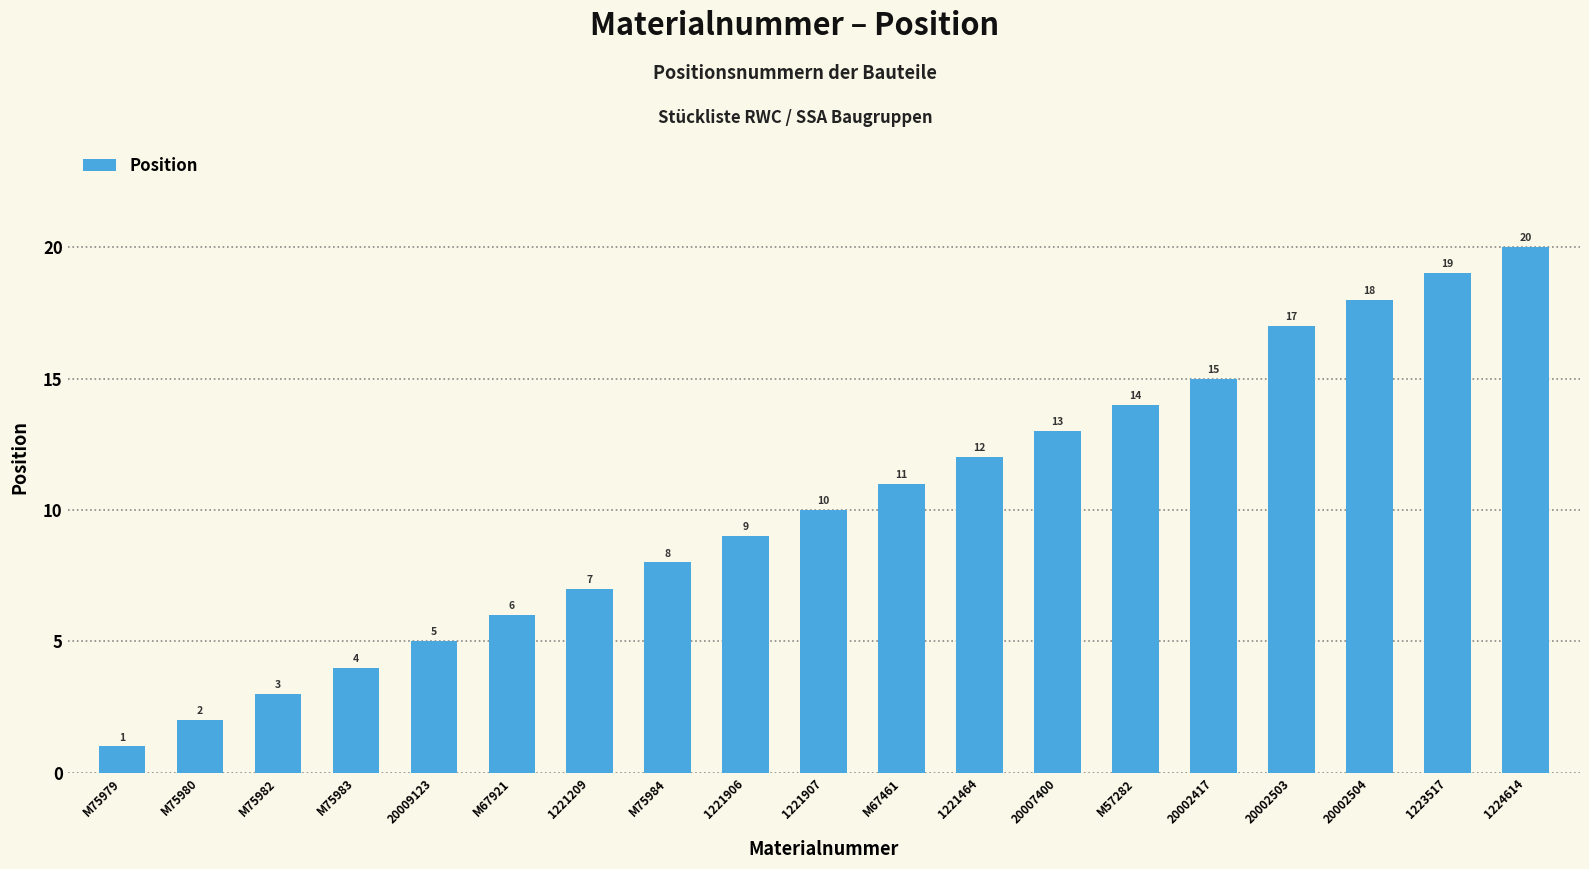

What is the difference between the maximum and minimum values?

19